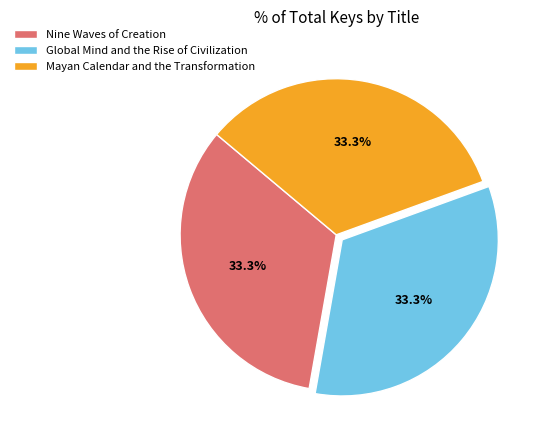

How many slices are in this pie chart?

3